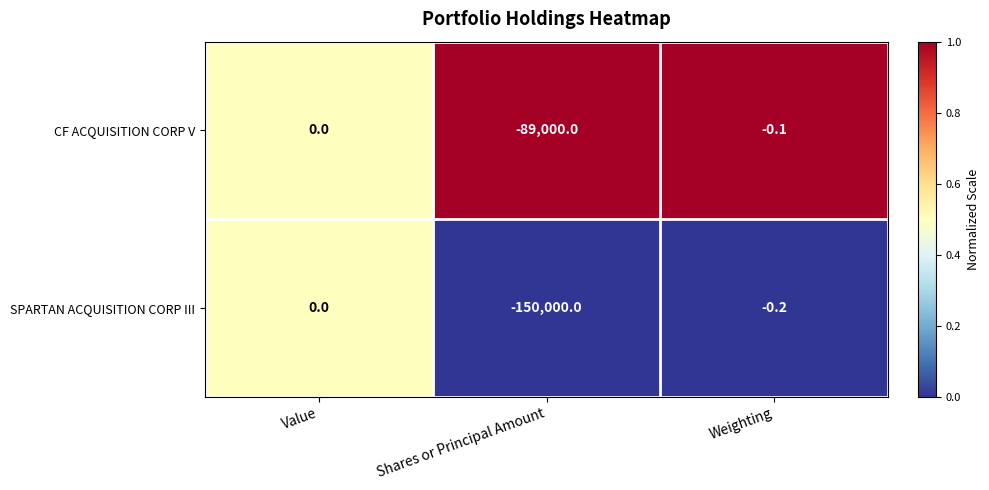

Reading left to right, what are all the values shown in this chart?

CF ACQUISITION CORP V: 0.0	-89000.0	-0.1
SPARTAN ACQUISITION CORP III: 0.0	-150000.0	-0.2